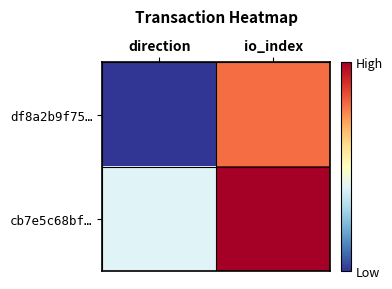

How many categories are shown in the chart?

2